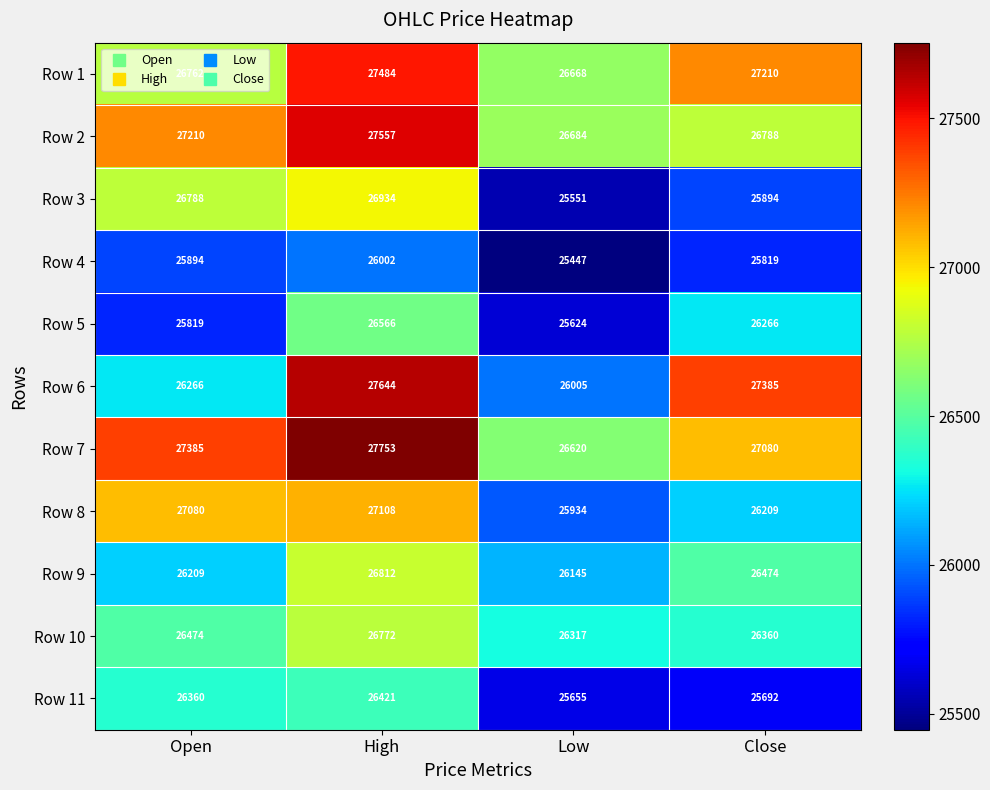

Is it true that Row 3 equals 26934 at High?

True